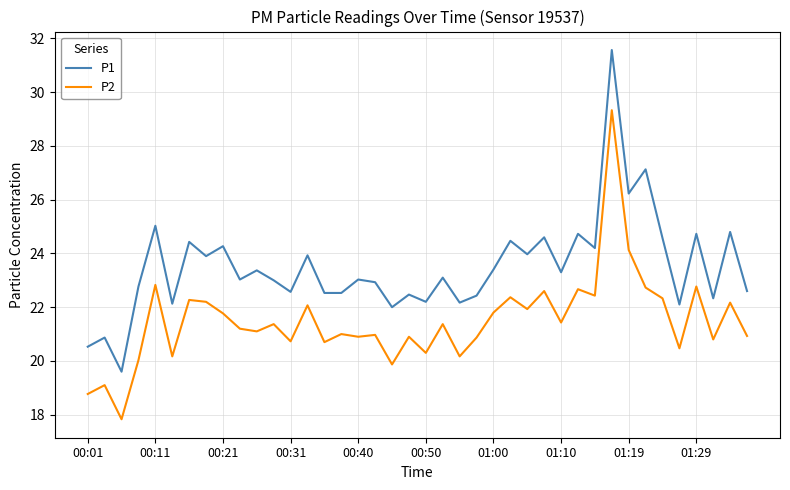

What is the difference between the maximum and minimum values in the P2 series?

11.5